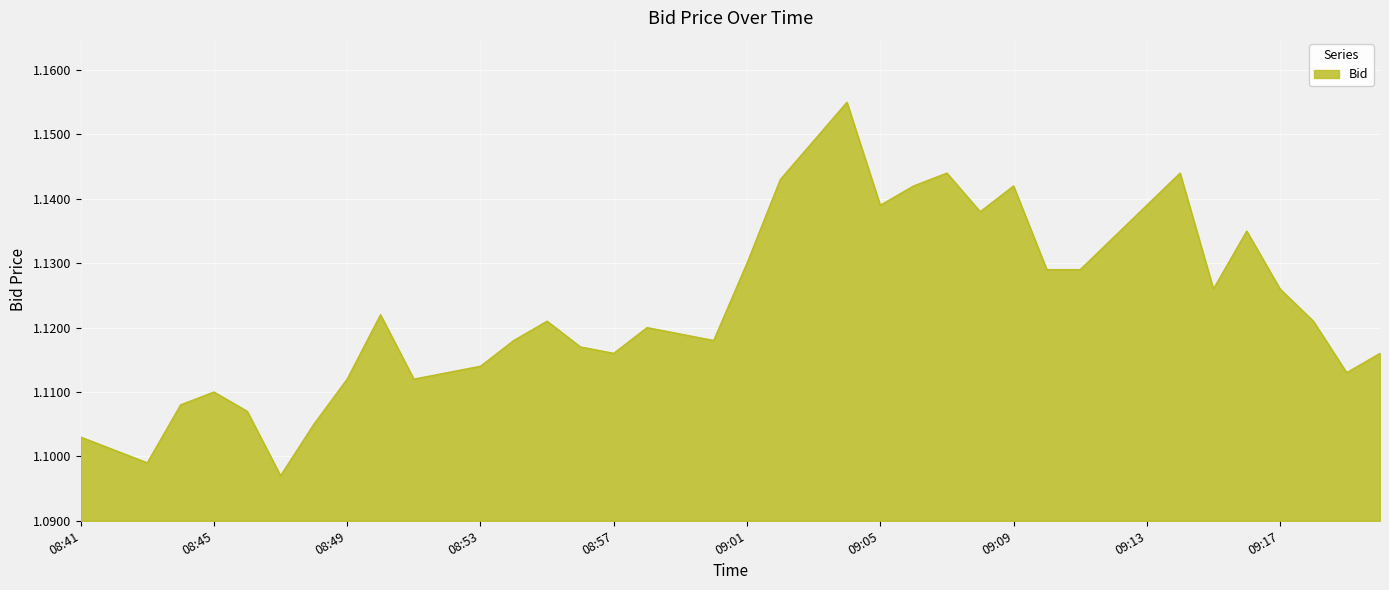

Does the chart have visible grid lines?

Yes